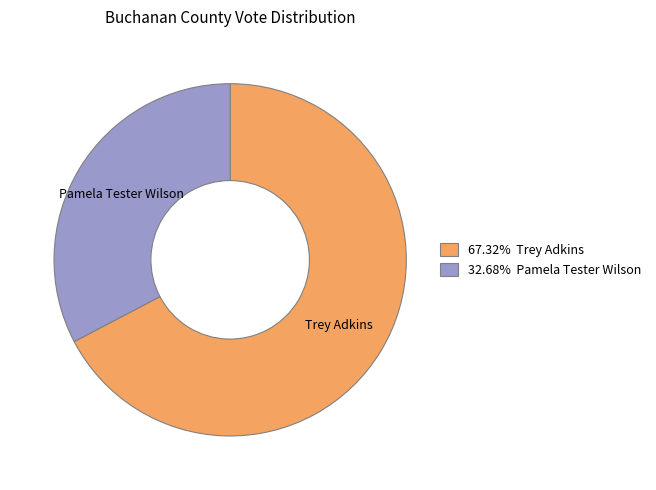

Combined, do Trey Adkins and Pamela Tester Wilson account for over 50%?

Yes